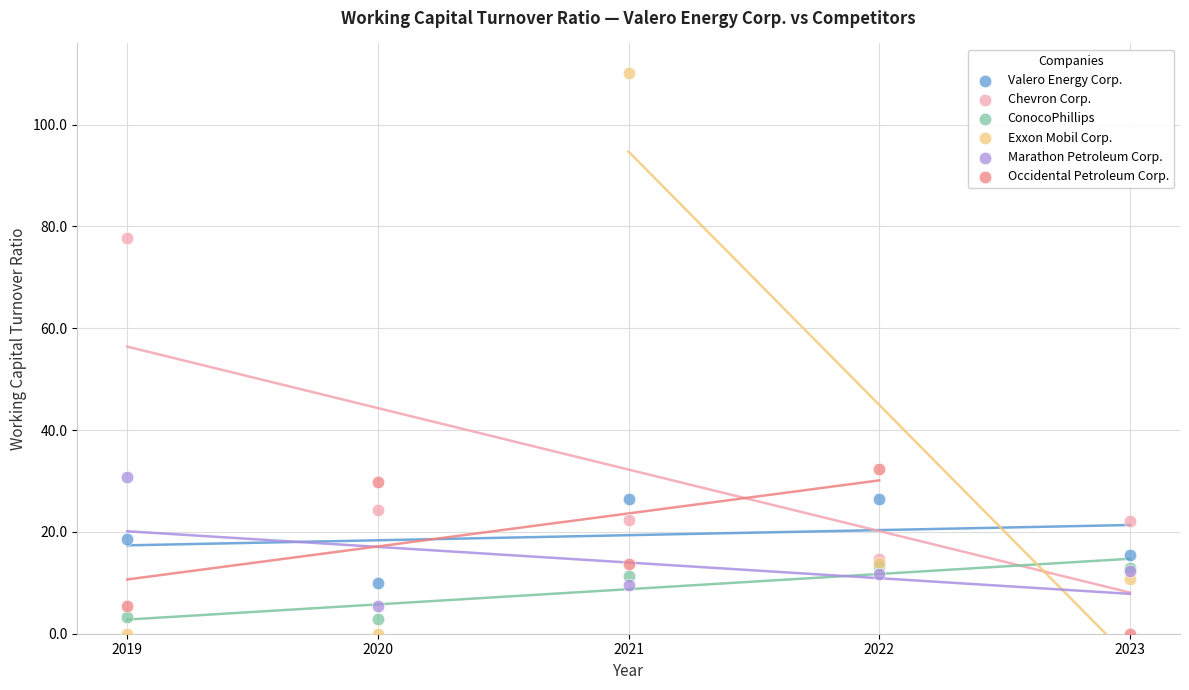

What are all the series names shown in the legend?

Valero Energy Corp., Chevron Corp., ConocoPhillips, Exxon Mobil Corp., Marathon Petroleum Corp., Occidental Petroleum Corp.